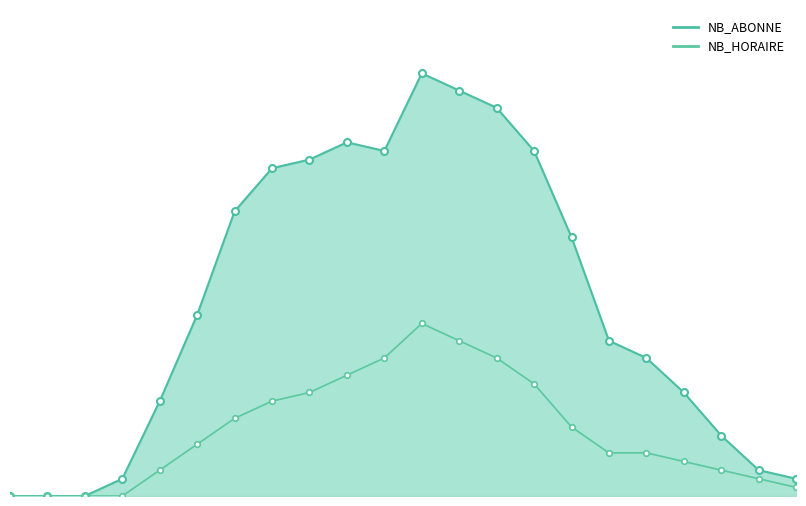

The value of NB_ABONNE at 22 is 4. True or false?

False